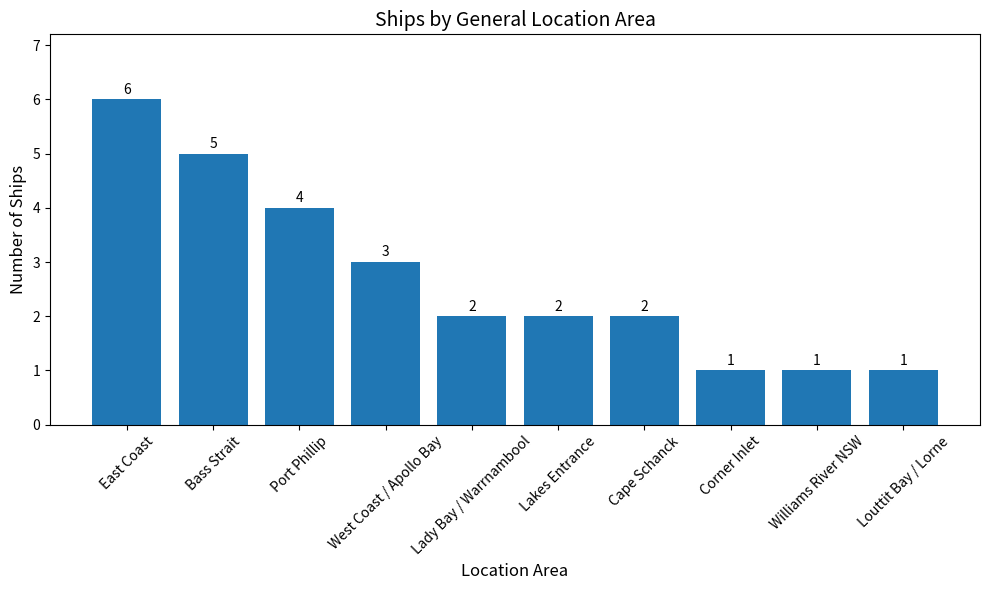

What is the ratio of the value at East Coast to the value at Lady Bay / Warrnambool?

3.0